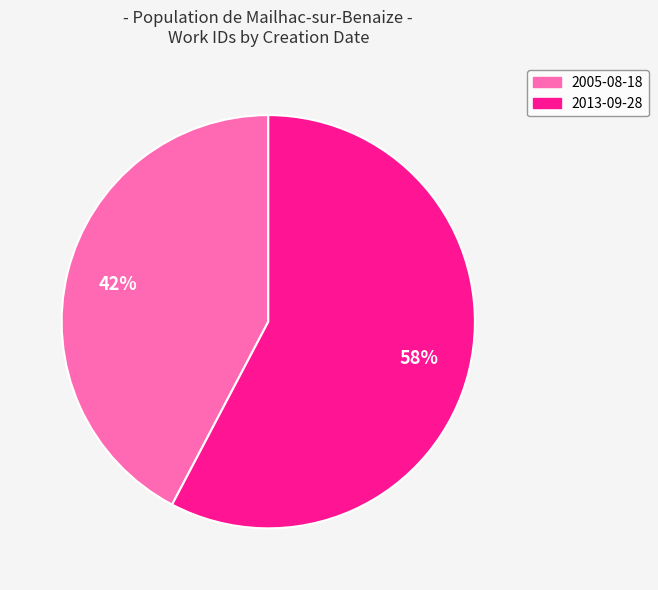

Between 2013-09-28 and 2005-08-18, which is larger?

2013-09-28